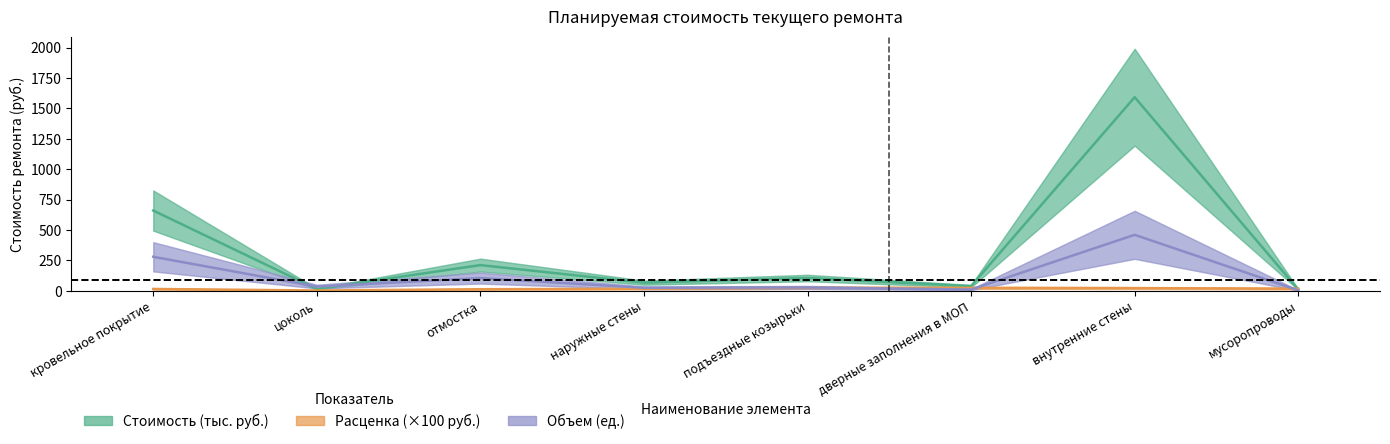

Is the value of Расценка (×100 руб.) at дверные заполнения в МОП greater than the value of Объем (ед.) at мусоропроводы?

Yes